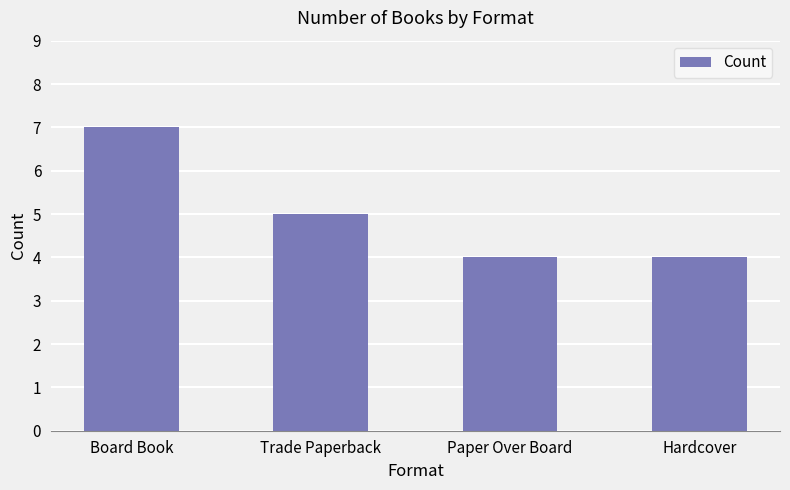

How many distinct data groups are displayed?

1